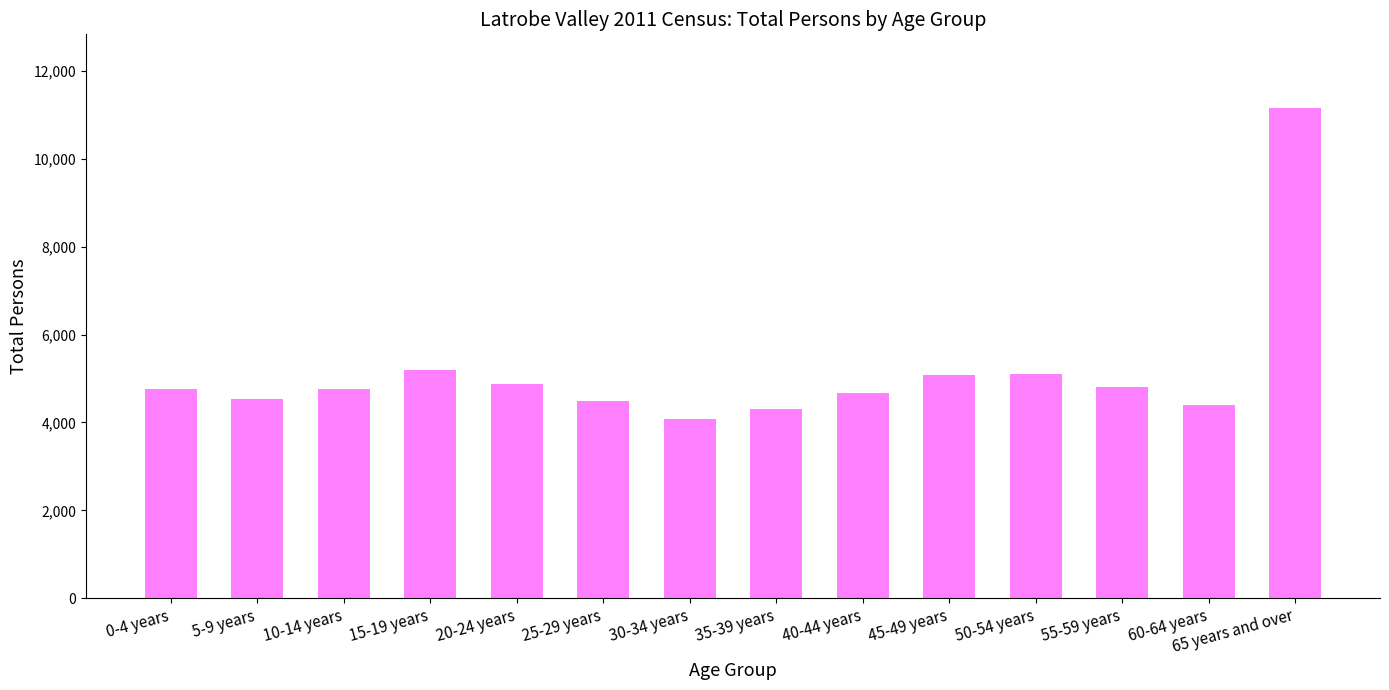

What is the difference between the maximum and minimum values?

7092